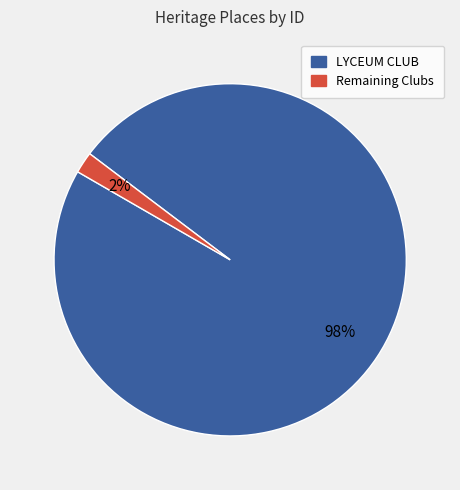

To the nearest percent, what is the difference between the largest and smallest slice percentages?

96%